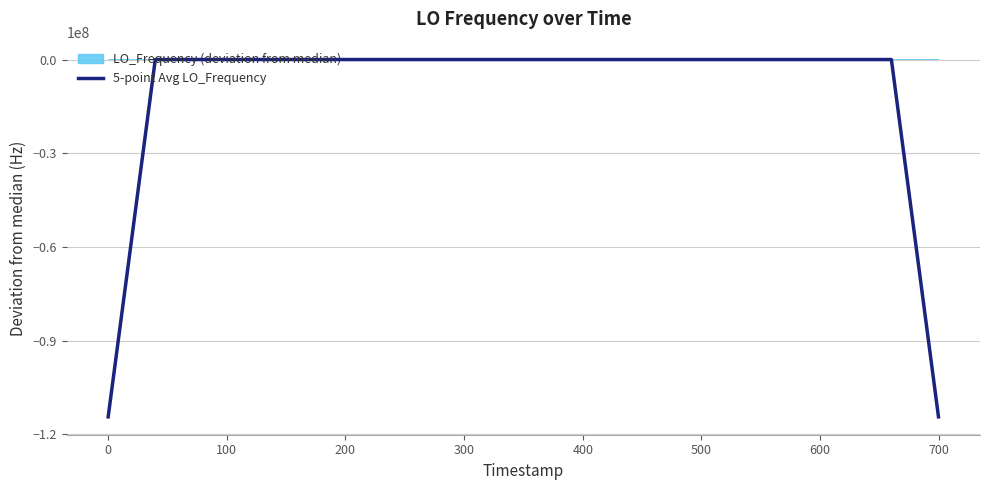

Does the chart have visible grid lines?

Yes